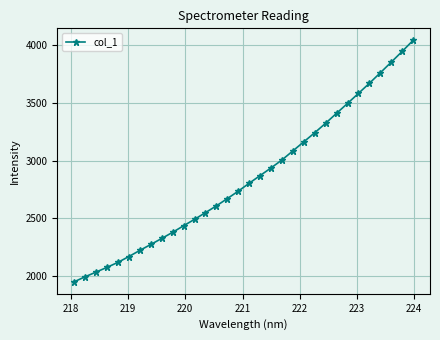

How many lines are shown in the chart?

1